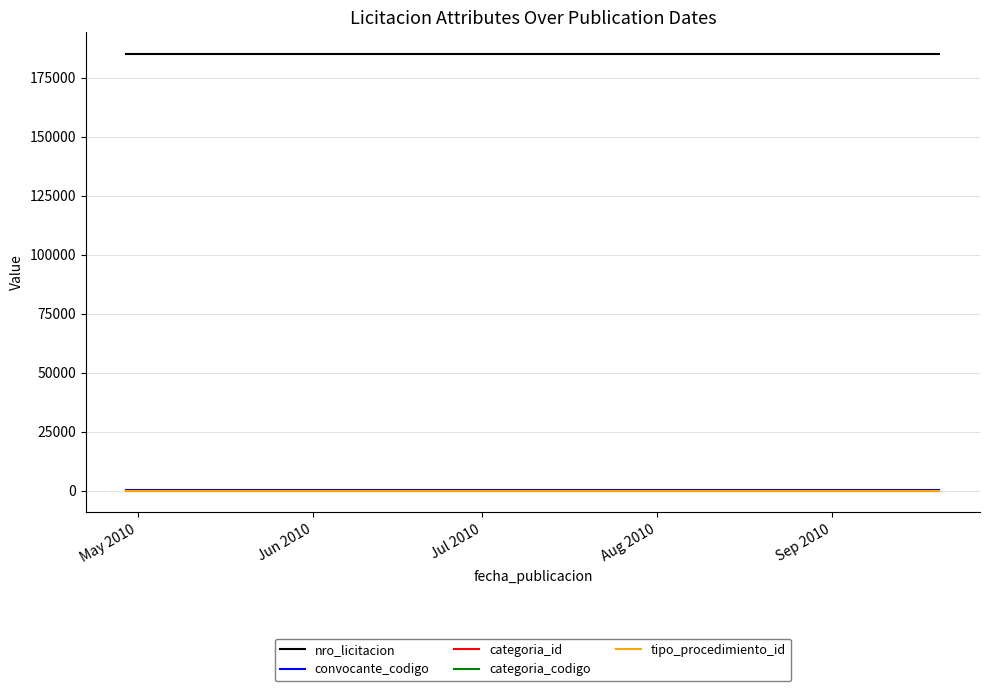

Reading left to right, extract all data points from this chart.

nro_licitacion: 185062	185062	185062
convocante_codigo: 163	163	163
categoria_id: 41	41	41
categoria_codigo: 25	25	25
tipo_procedimiento_id: 1	1	1